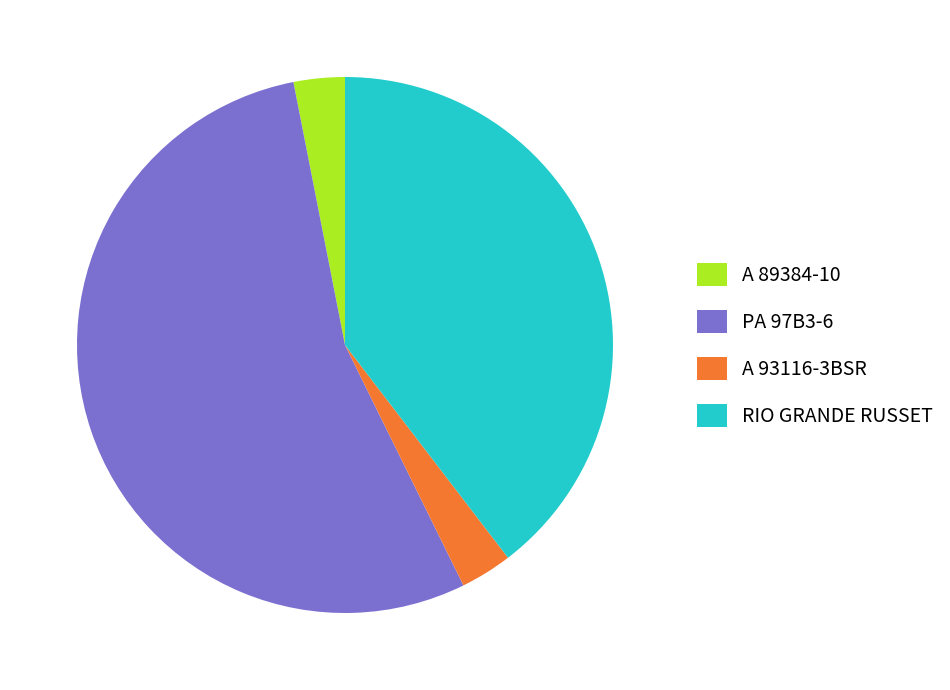

What is the majority slice?

PA 97B3-6